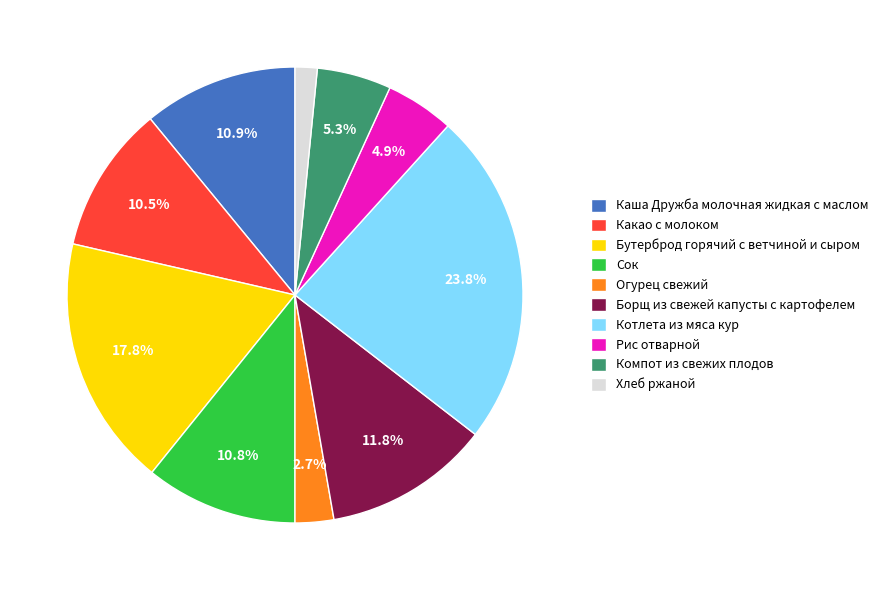

What is the largest slice in the pie chart?

Котлета из мяса кур